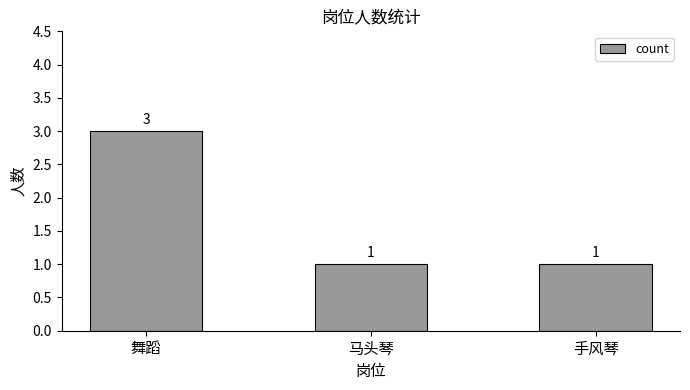

The value at 马头琴 is 1. True or false?

True